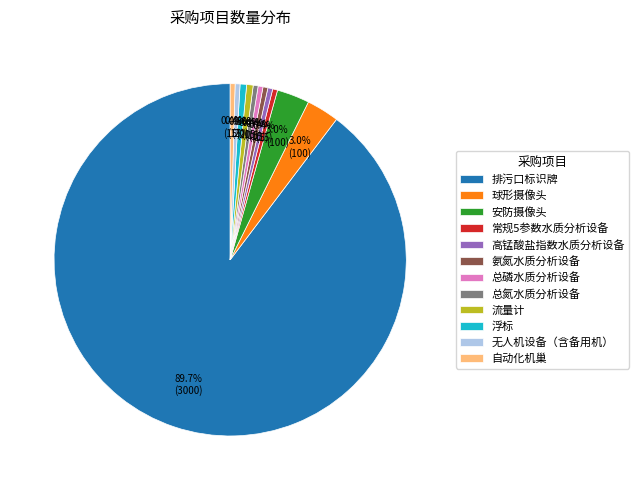

True or false: 常规5参数水质分析设备 accounts for 15% of the total.

False